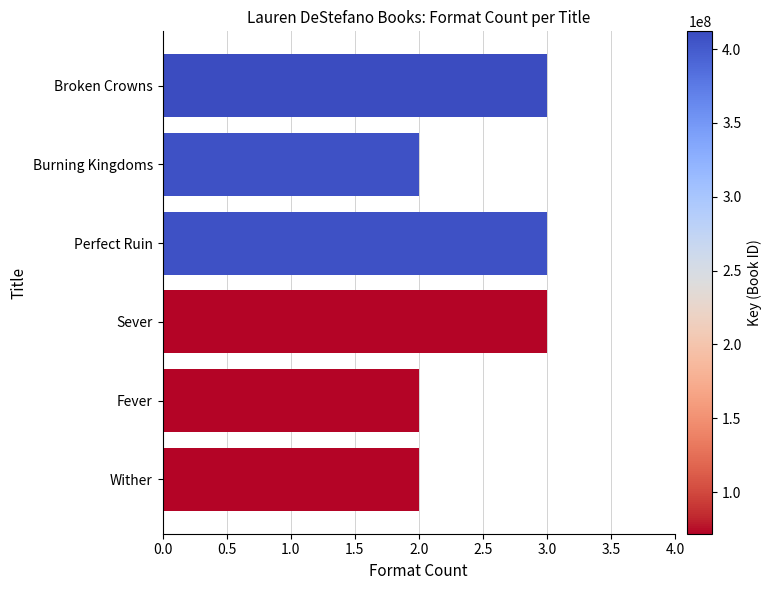

Reading top to bottom, list all the values displayed in this chart.

Broken Crowns=3	Burning Kingdoms=2	Perfect Ruin=3	Sever=3	Fever=2	Wither=2